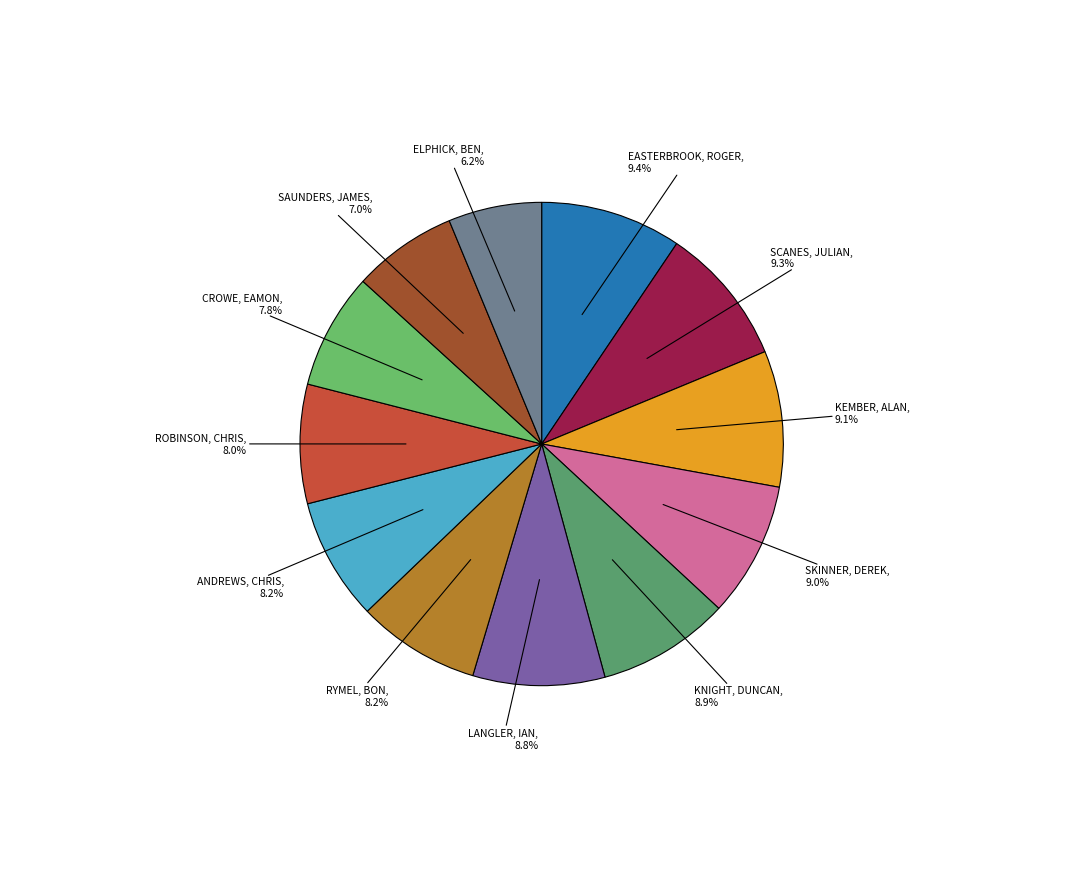

How many segments does this pie chart have?

12